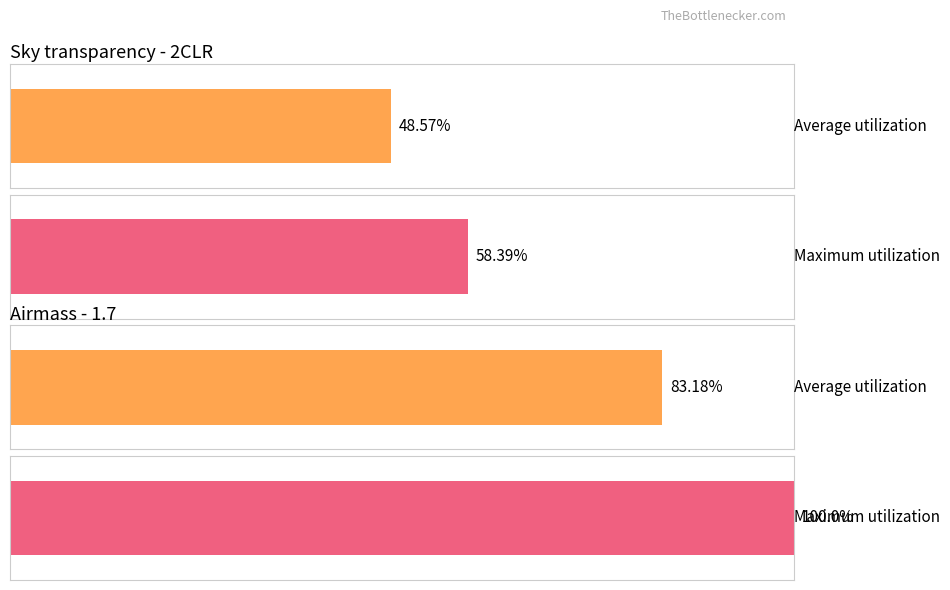

The value of Maximum utilization at 2CLR is 0.3. True or false?

False